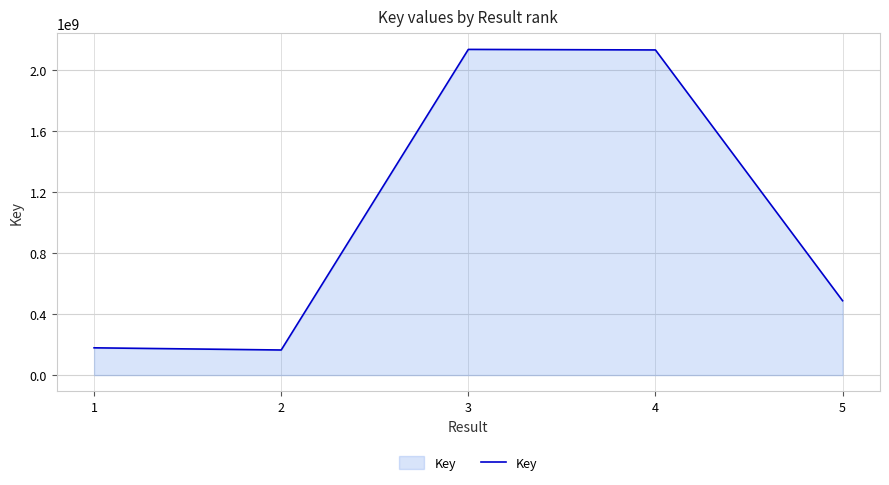

What is the minimum value shown in the chart?

164349543